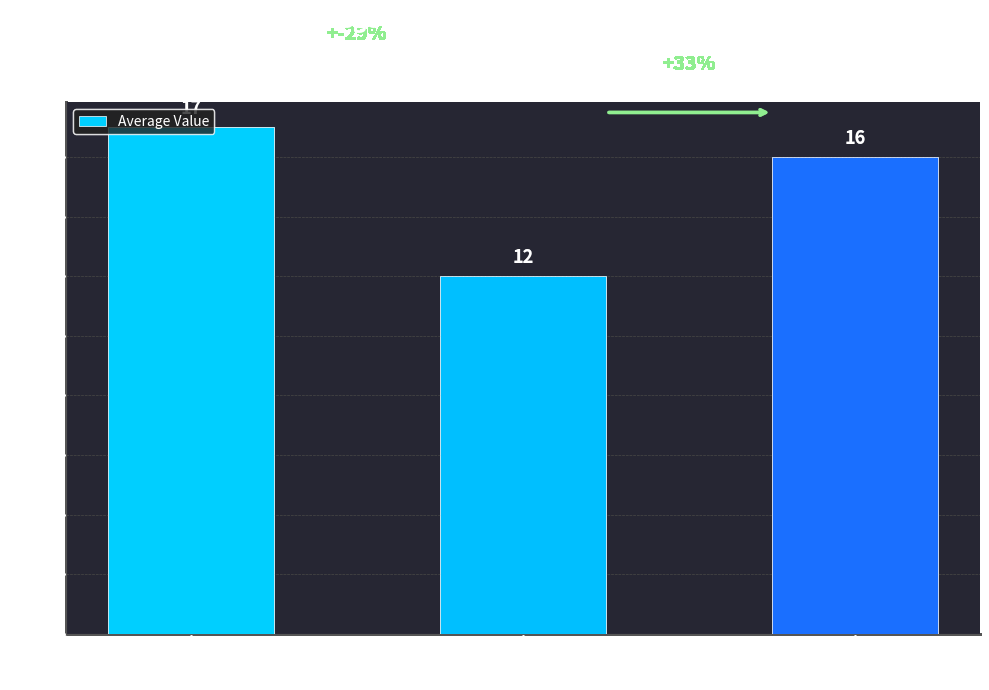

What is the sum of all values?

45